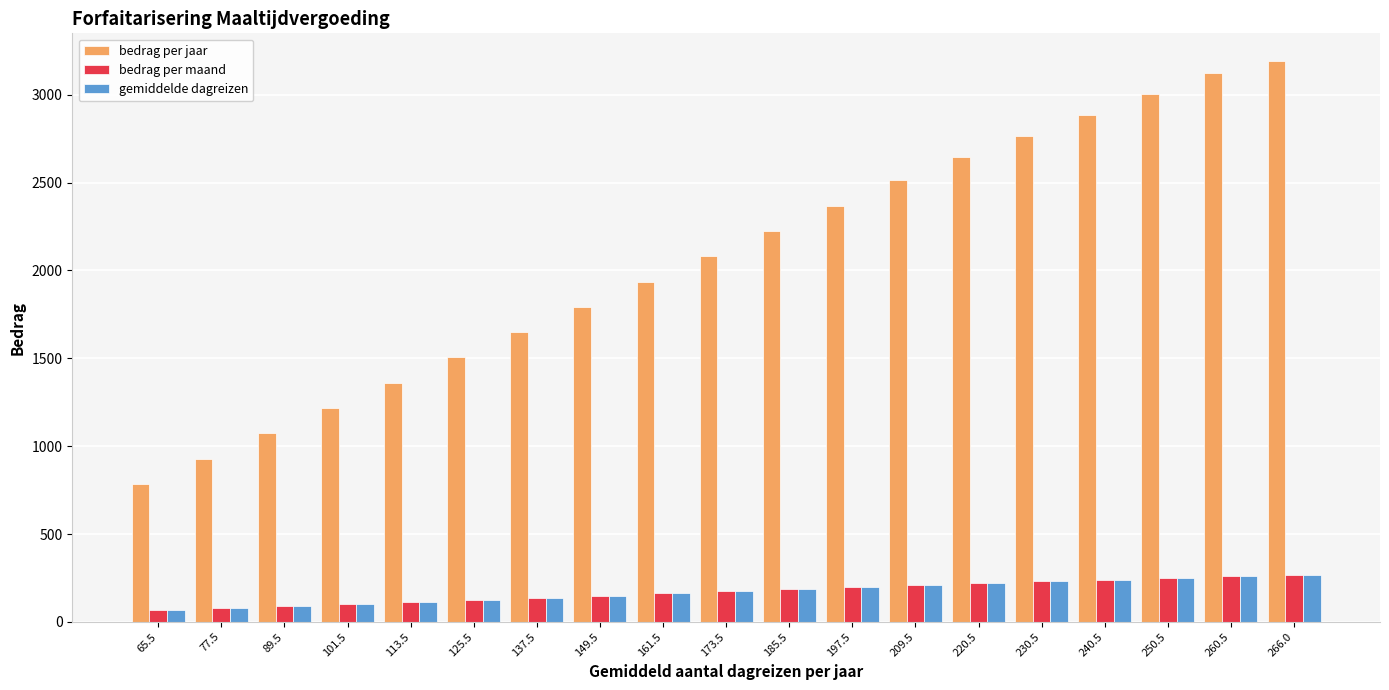

Does the chart contain any negative values?

No